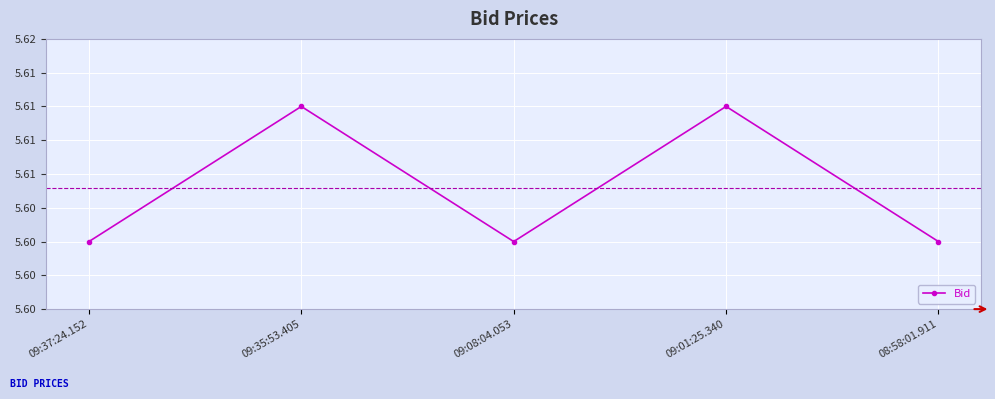

Is this an area chart (filled region under the line)?

No